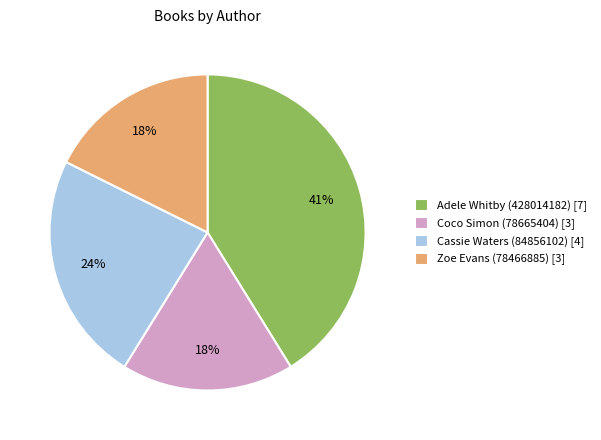

Is there a majority slice in this chart?

No